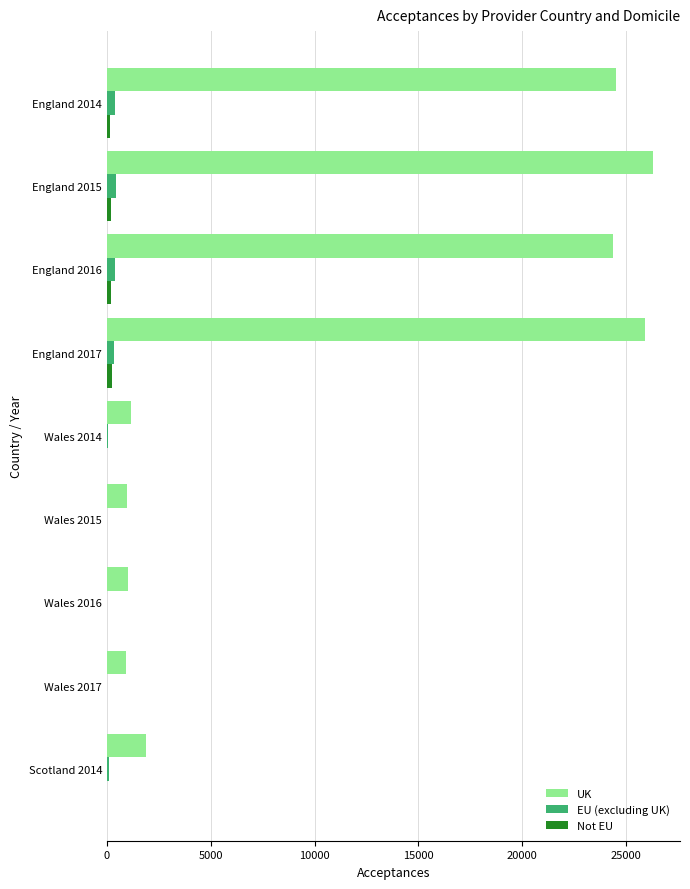

Is it true that EU (excluding UK) equals 10 at Wales 2015?

True